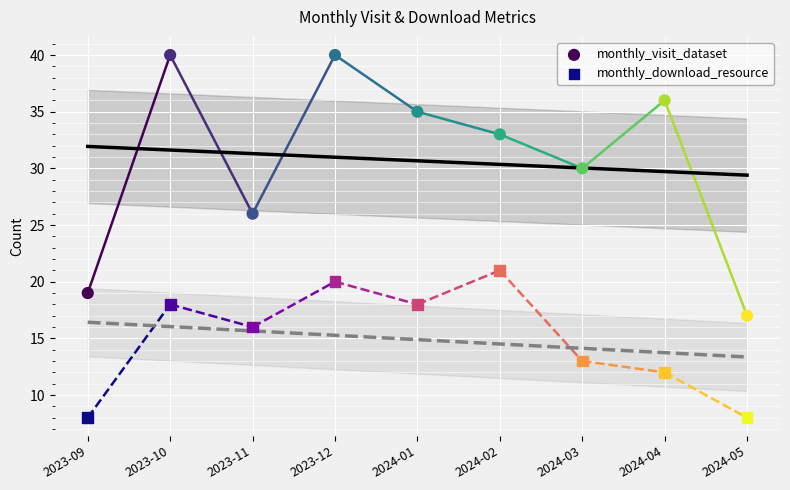

Which series reaches the minimum Y coordinate?

monthly_download_resource